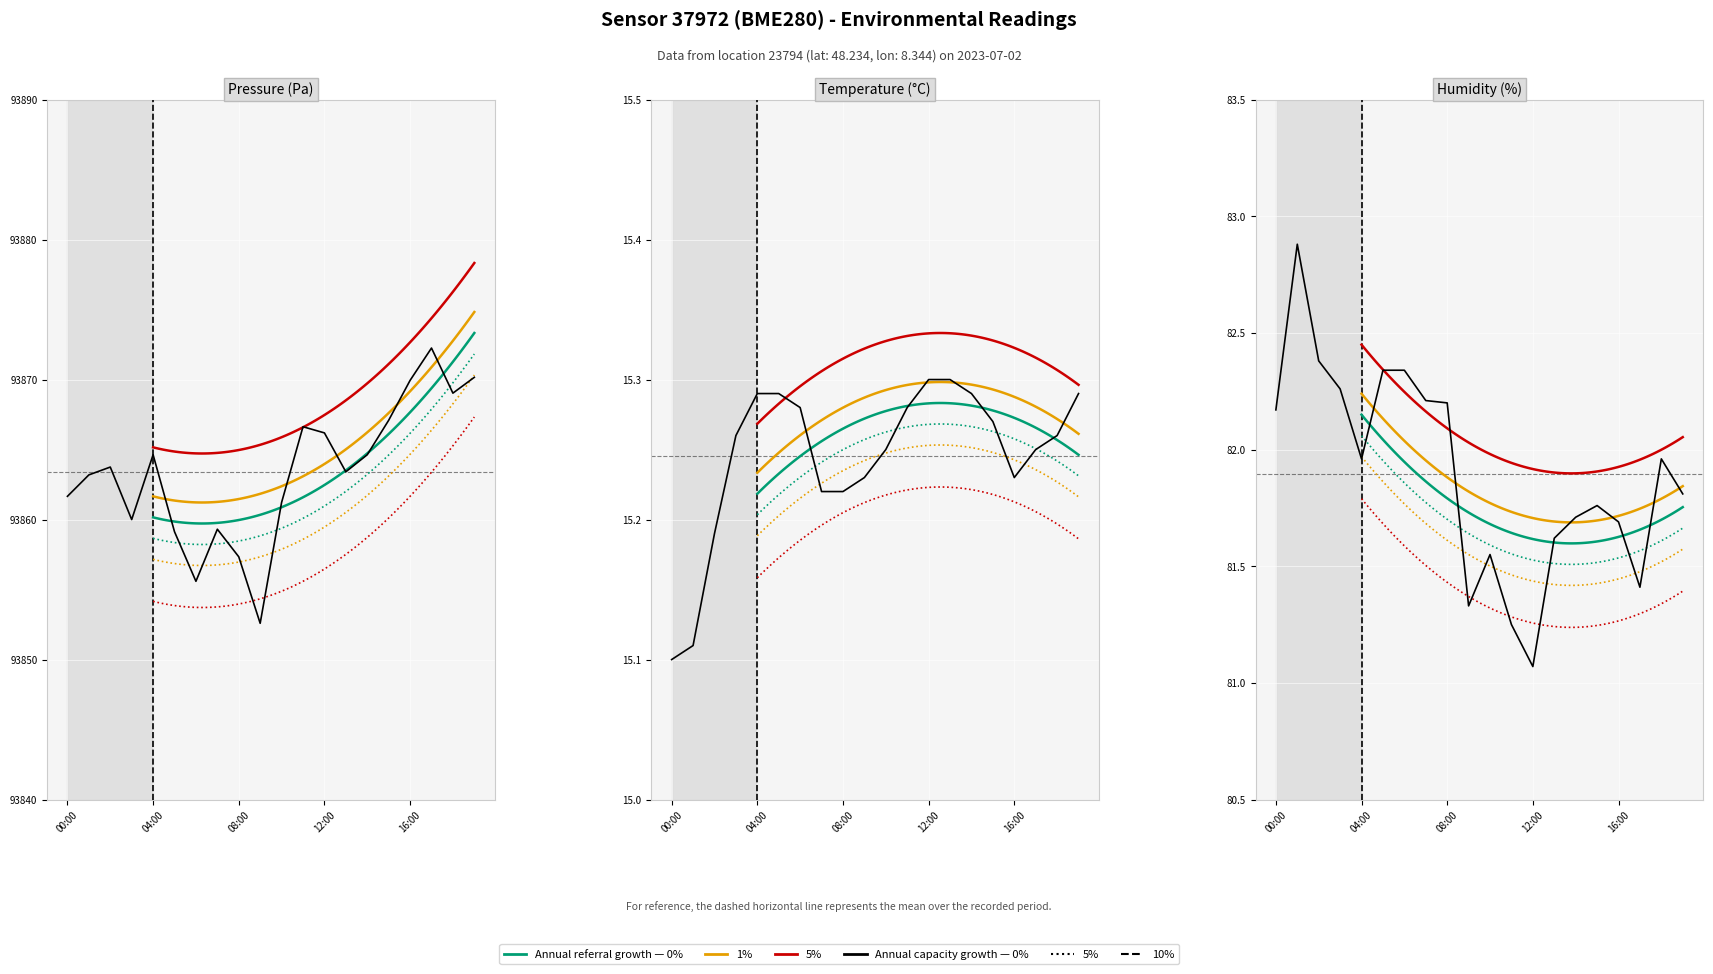

What is the lowest value of the temperature series?

15.1